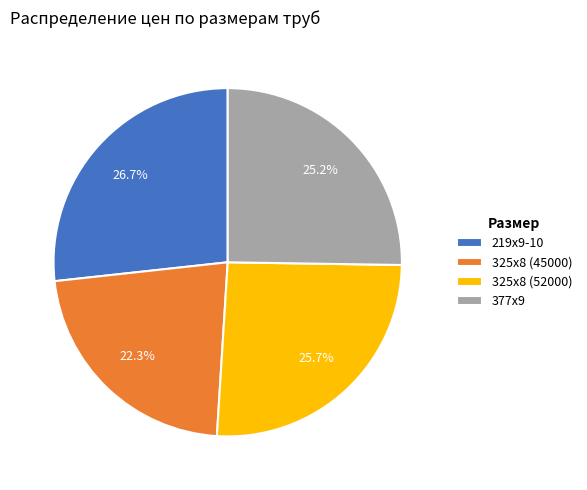

Combined, what portion of the pie is 219х9-10 and 325х8 (52000)?

52.5%